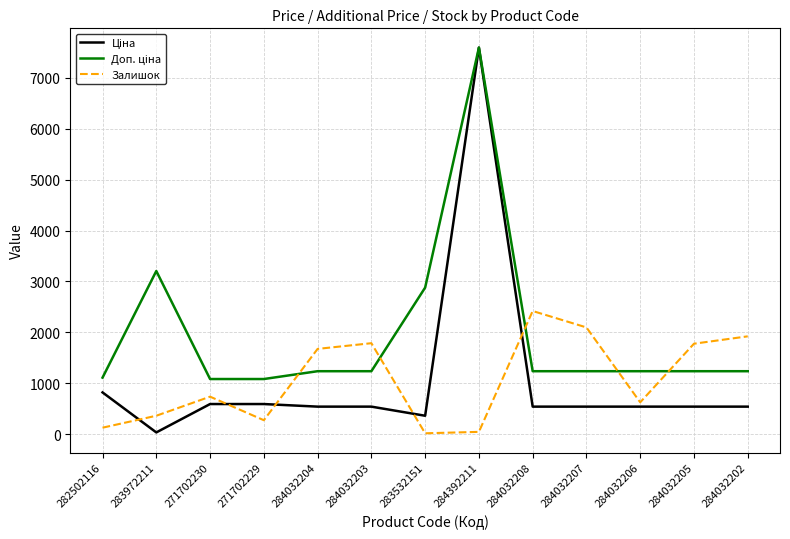

The value of Залишок at 271702230 is 735.0. True or false?

True